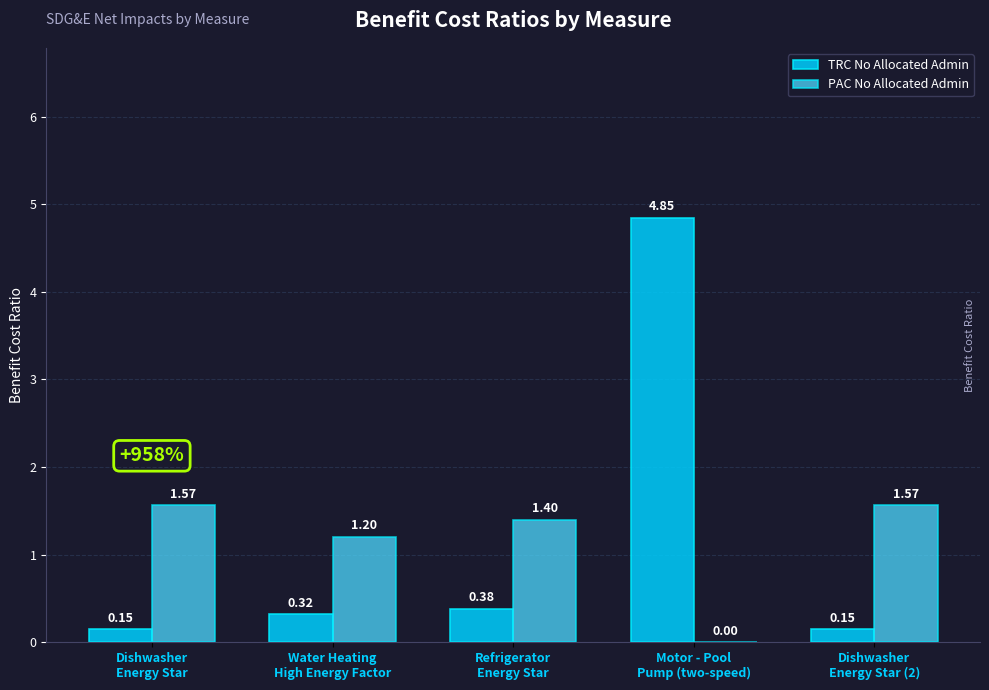

Which series has the largest total across all categories?

TRC No Allocated Admin